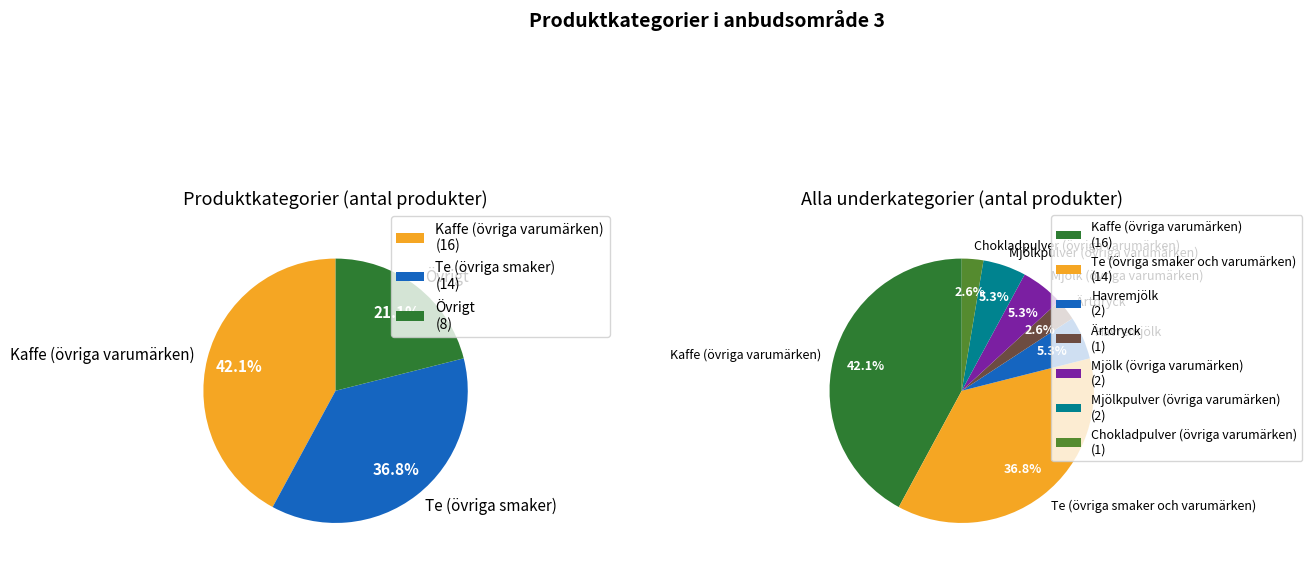

True or false: Kaffe (övriga varumärken) accounts for 49% of the total.

False